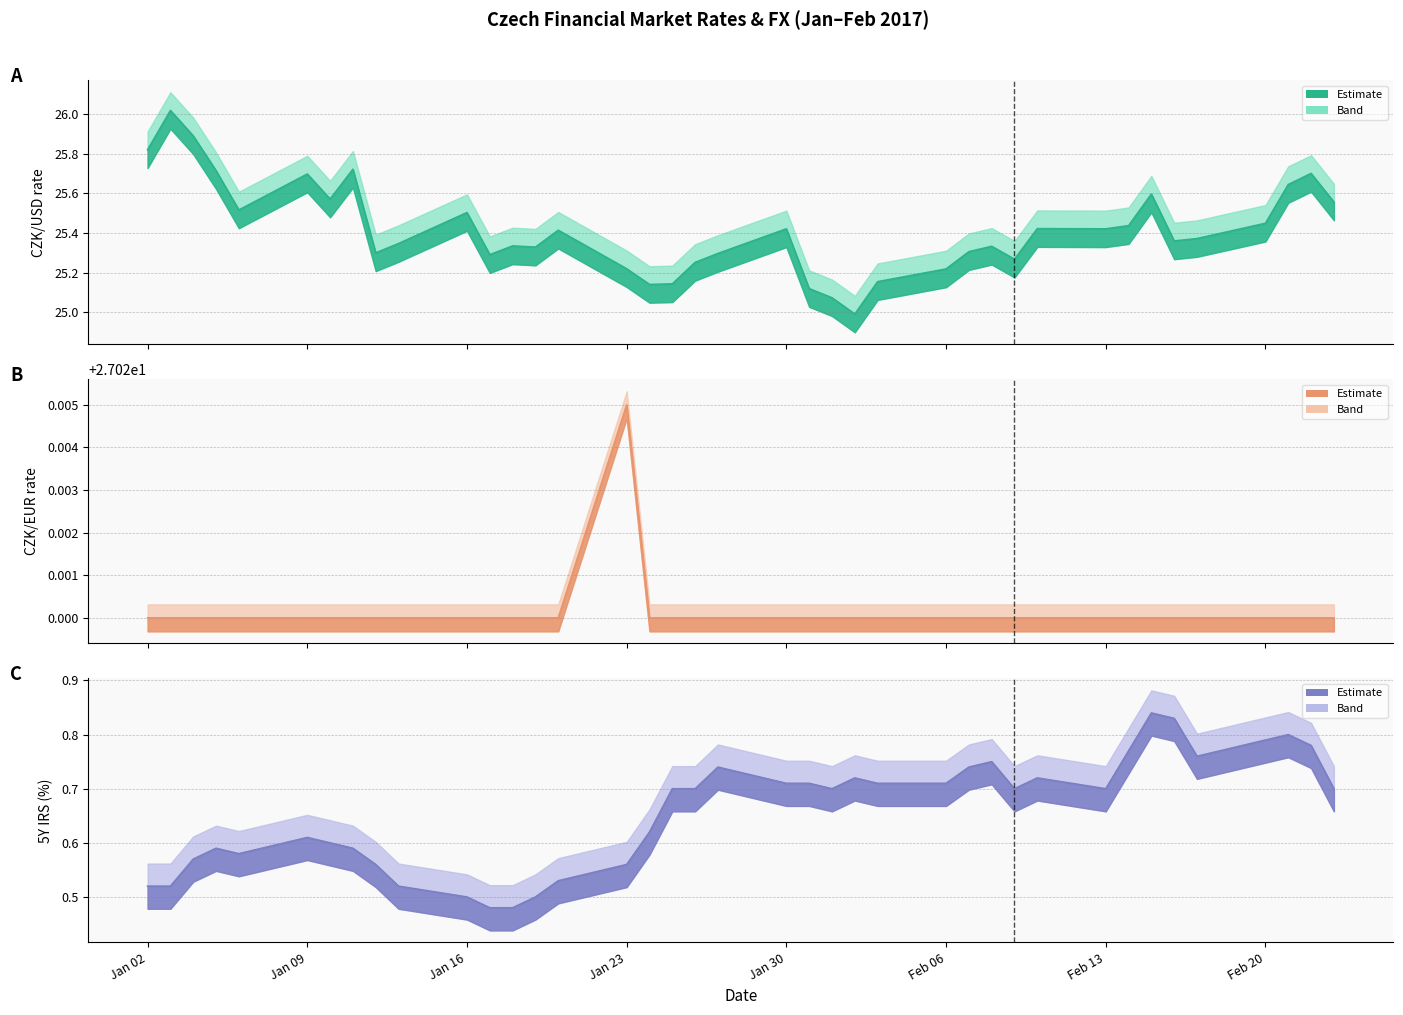

In F_11_CZK/USD, how many points are higher than both neighbors (excluding endpoints)?

11